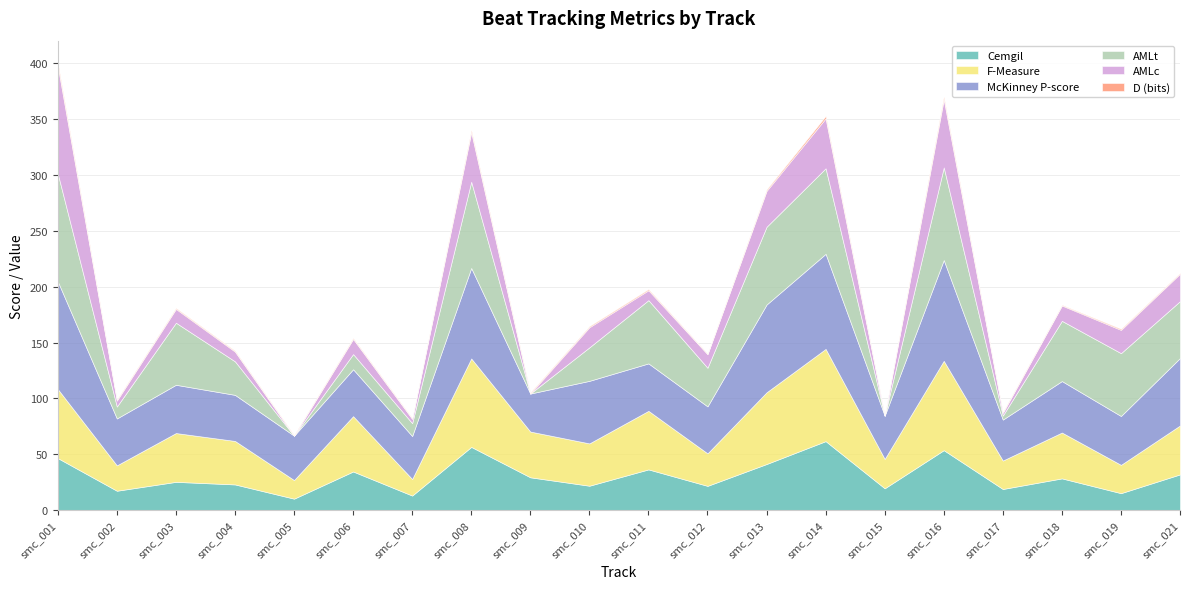

What are all the series names shown in the legend?

Cemgil, F-Measure, McKinney P-score, AMLt, AMLc, D (bits)